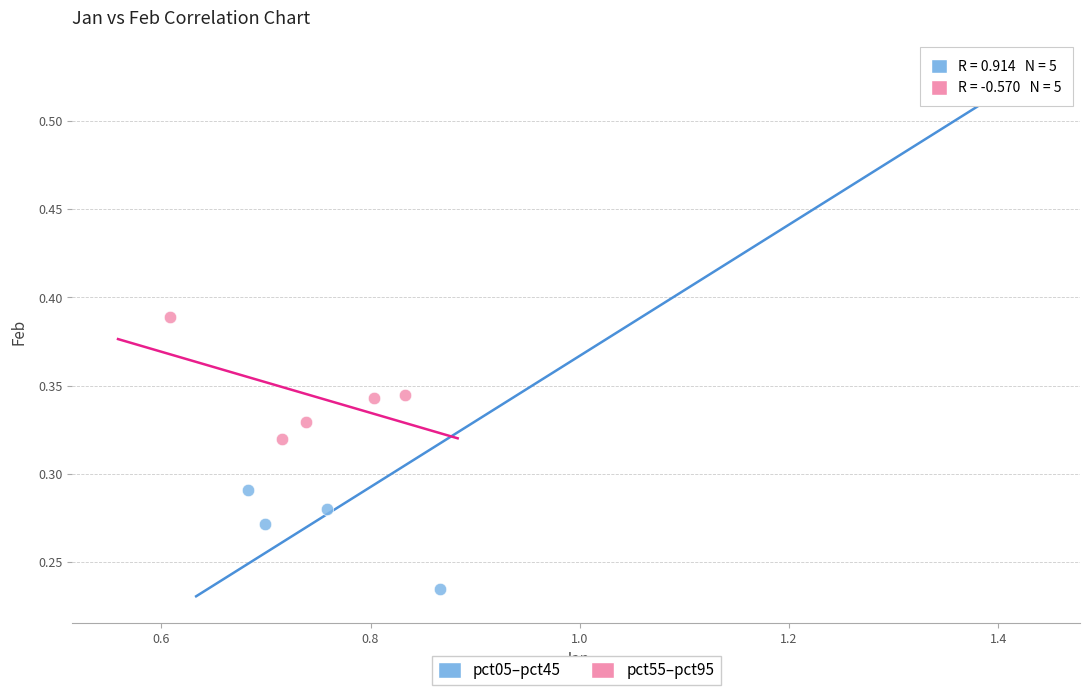

Which series reaches the minimum Y coordinate?

pct05–pct45